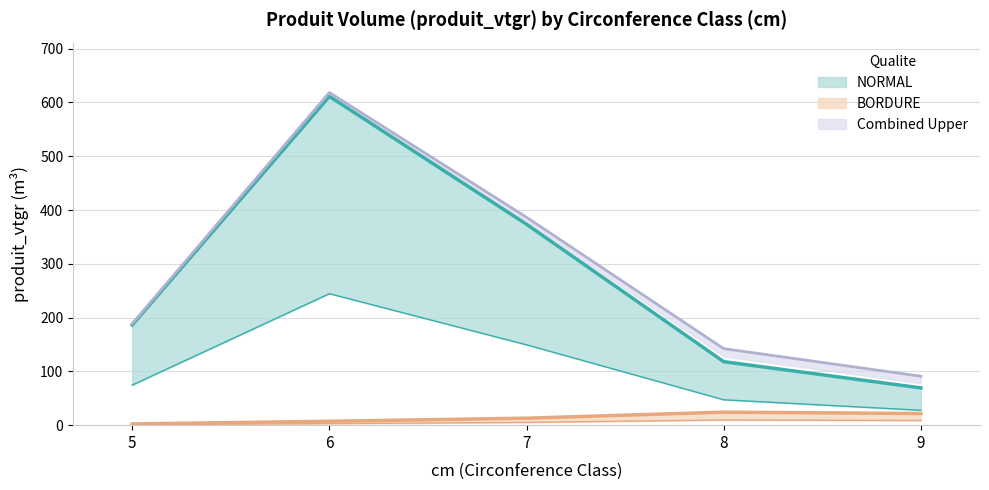

What is the value of the BORDURE point at the 1st from the left?

2.3